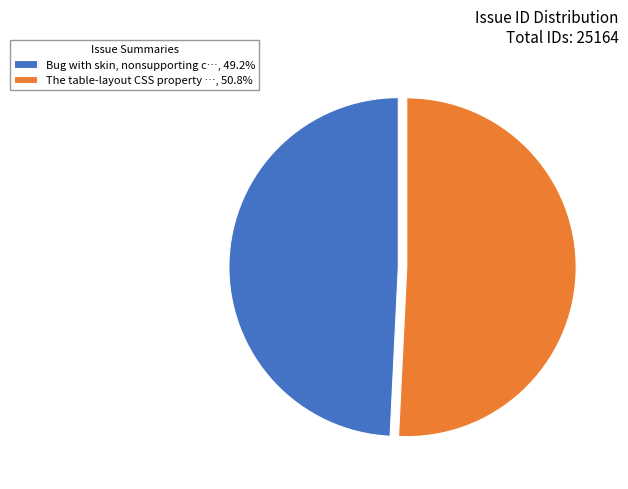

Is The table-layout CSS property …, 50.8% the majority of the pie?

Yes